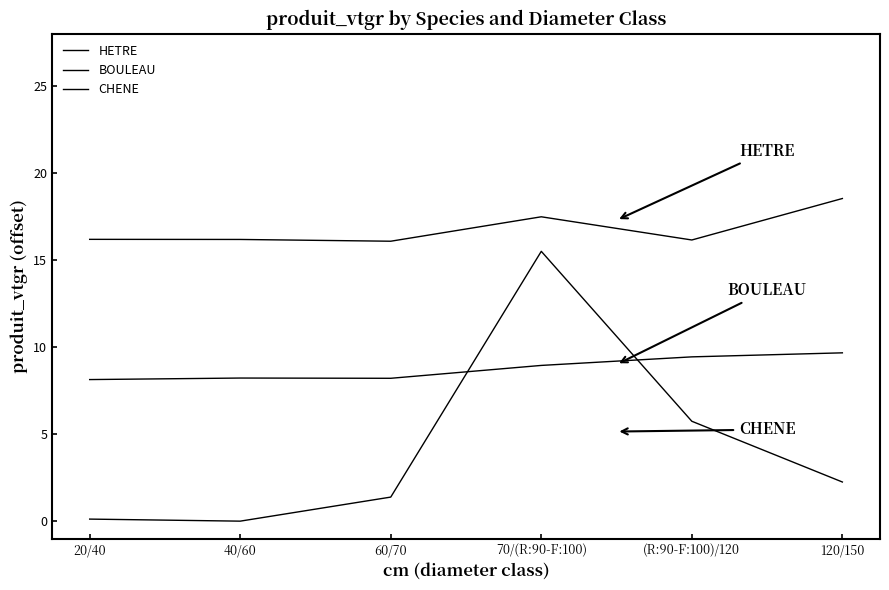

How many interior local valleys does the BOULEAU series have?

1